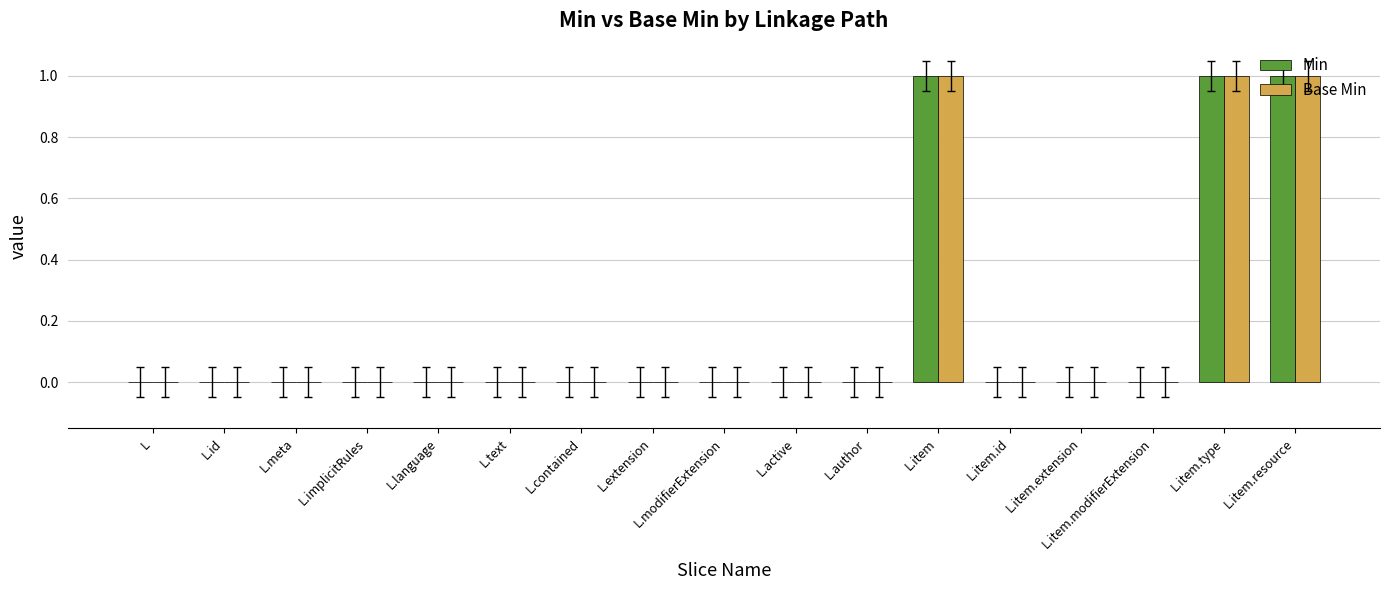

The Min series shows 1 at L.active. True or false?

False